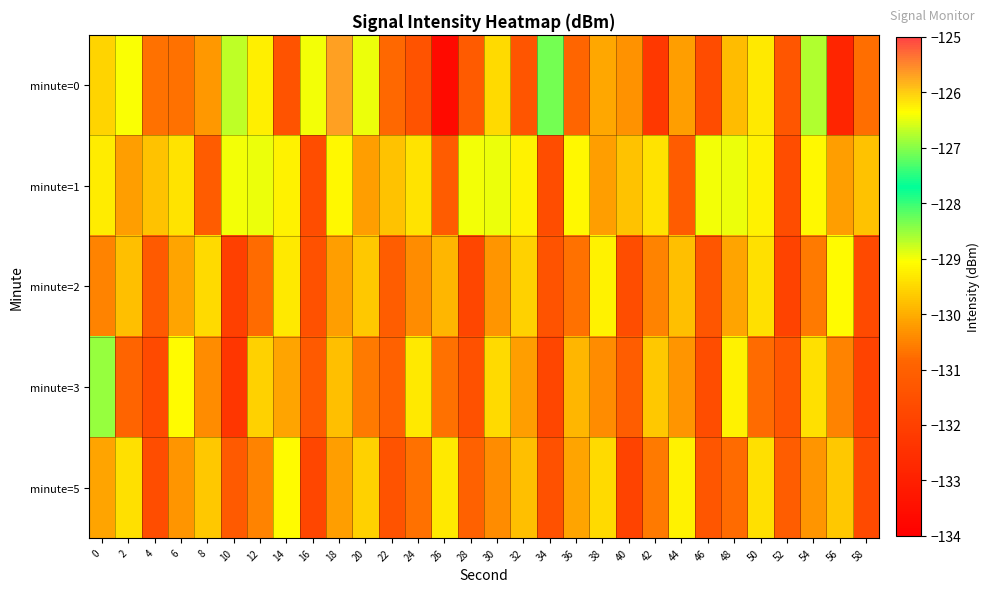

What is the total value across all series at 32?

-650.1